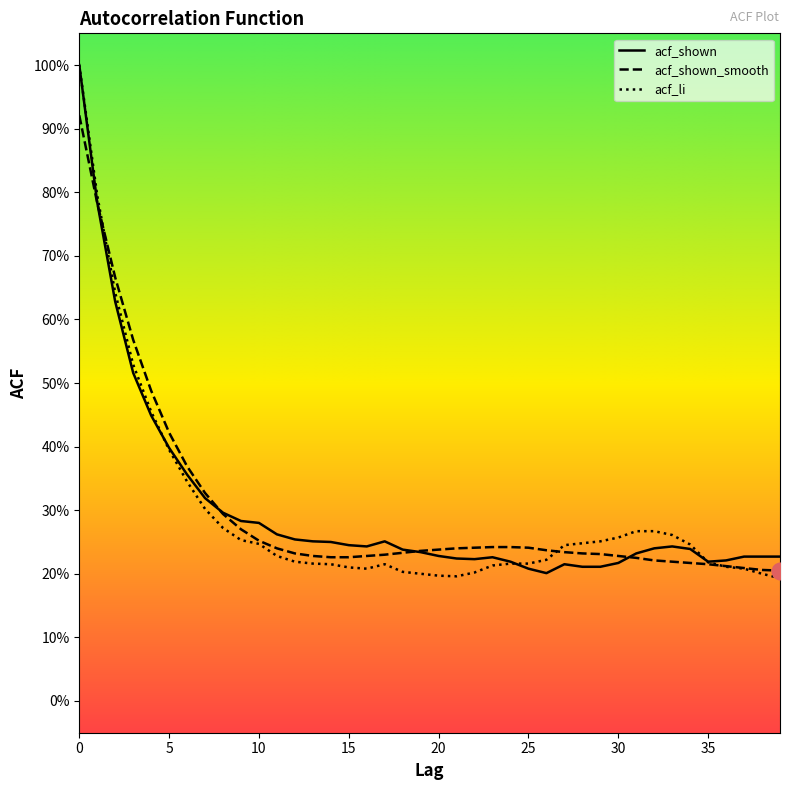

True or false: acf_shown_smooth and acf_shown cross at least once.

True